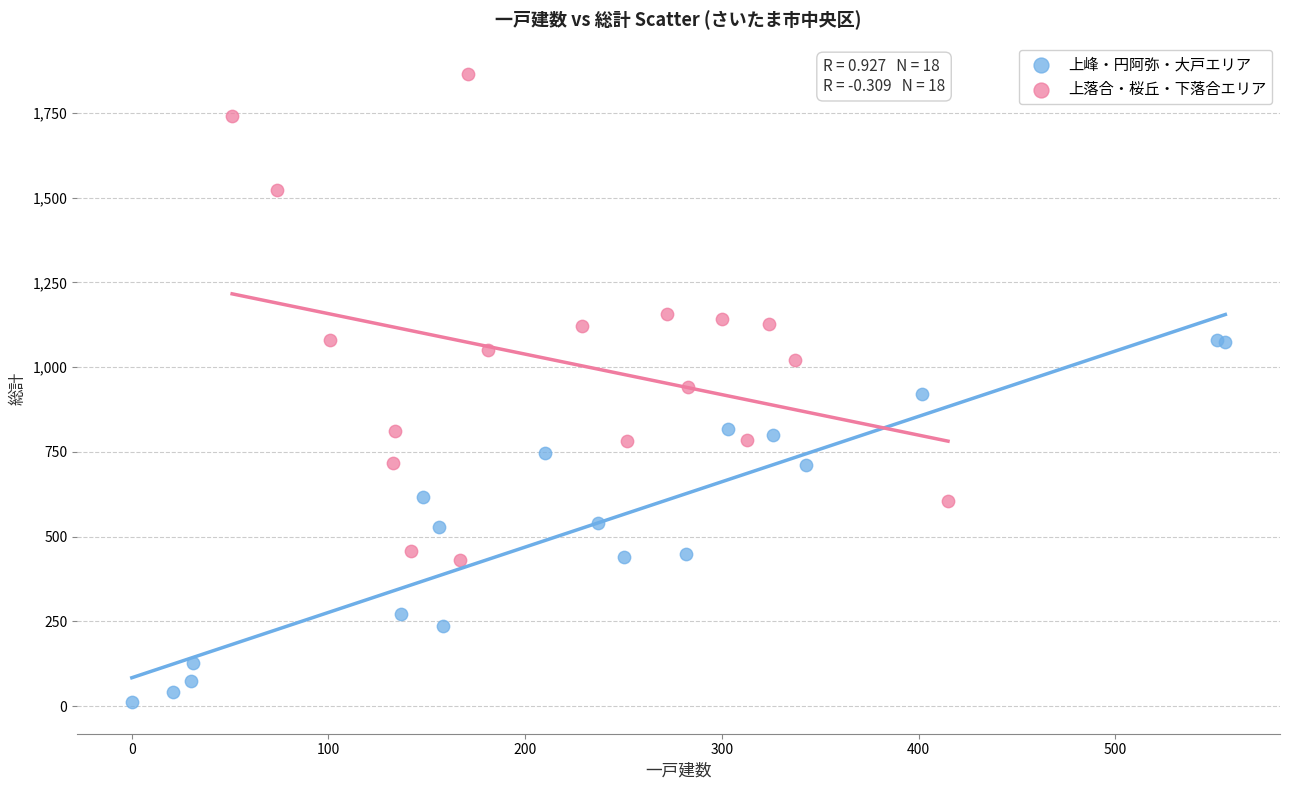

Which series reaches the maximum Y coordinate?

上落合・桜丘・下落合エリア